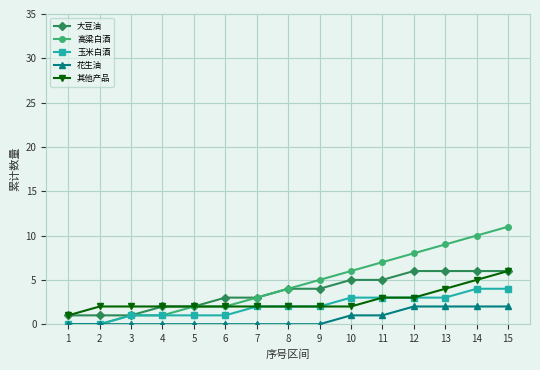

Is the value of 高粱白酒 at 12 greater than the value of 花生油 at 5?

Yes